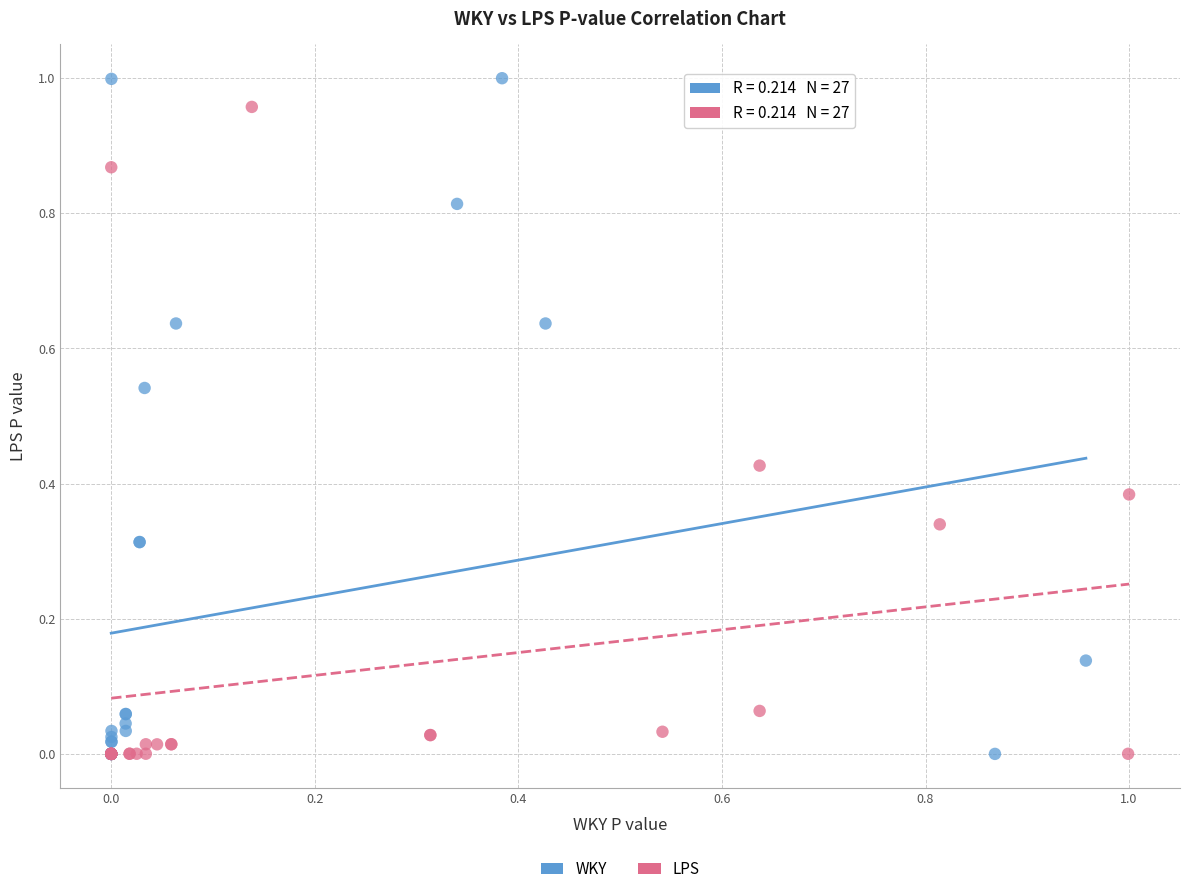

Which series has the largest Y range (max minus min)?

WKY